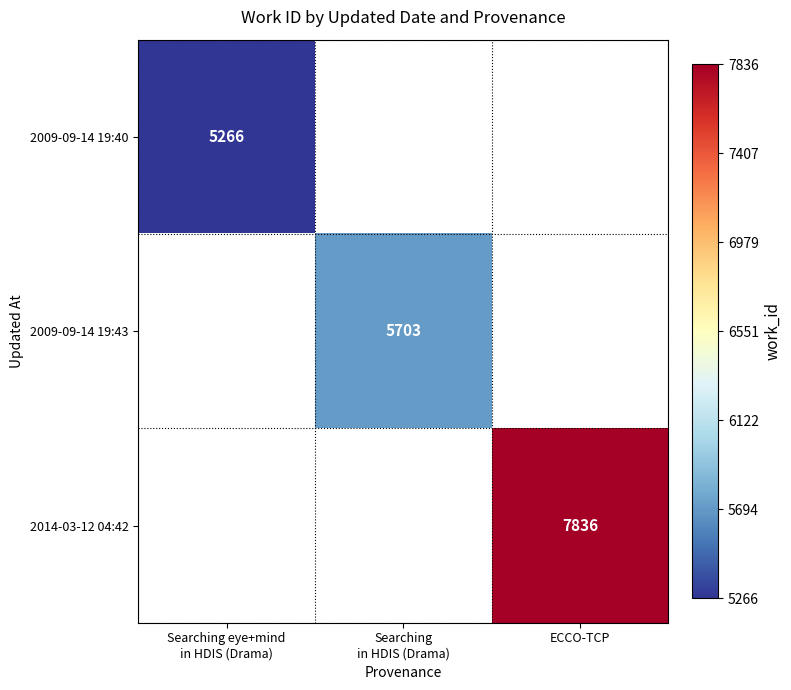

Which label corresponds to the smallest value in the chart?

Searching eye+mind
in HDIS (Drama)